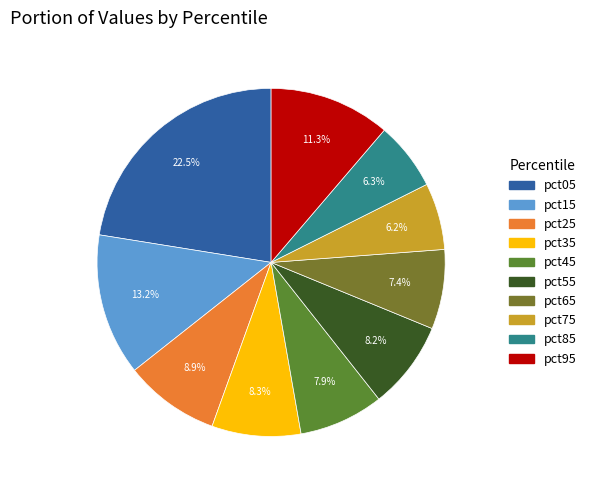

What is the largest slice in the pie chart?

pct05